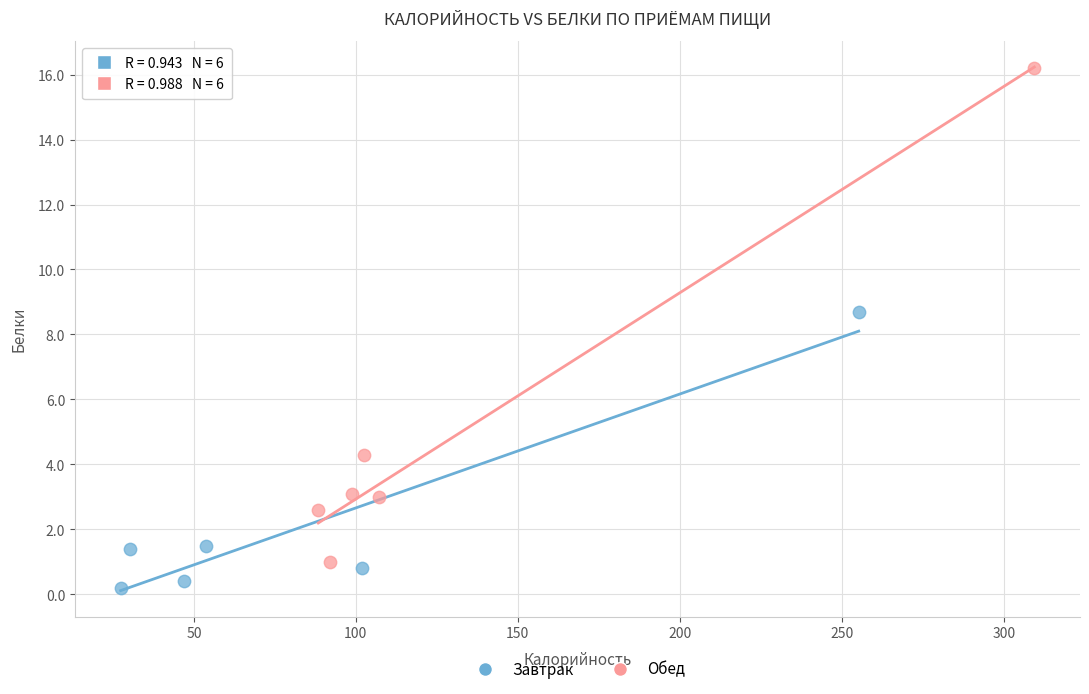

Which series contains the highest Y value?

Обед